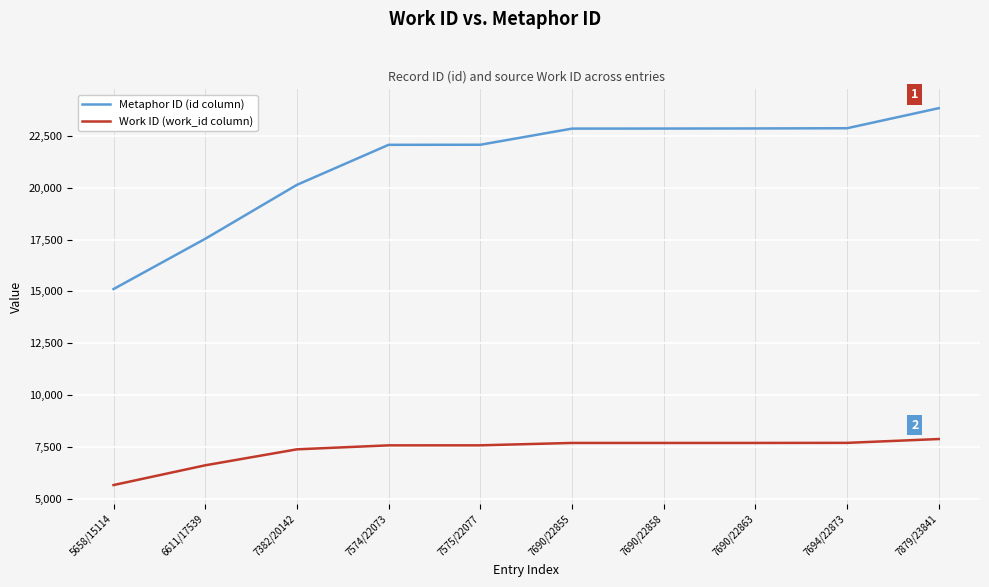

True or false: Metaphor ID (id column) and Work ID (work_id column) intersect in this chart.

False